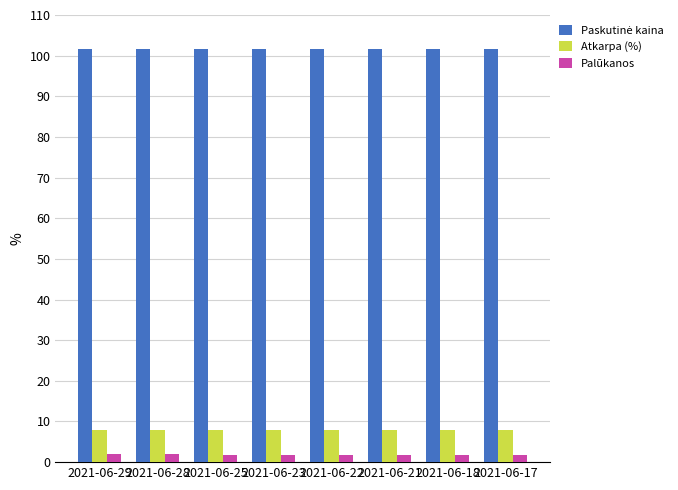

The value of Atkarpa (%) at 2021-06-23 is 8.0. True or false?

True